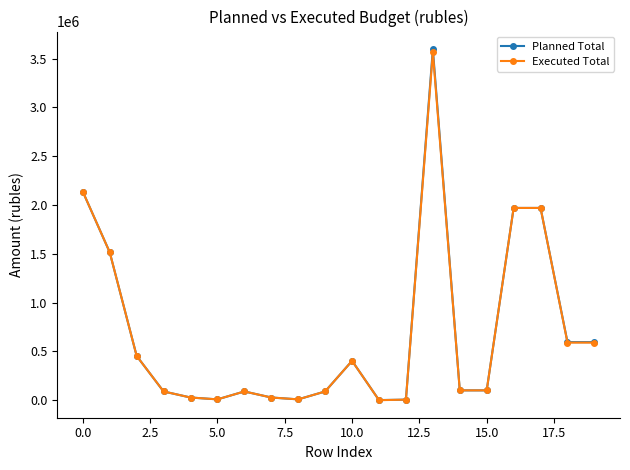

Is this an area chart (filled region under the line)?

No